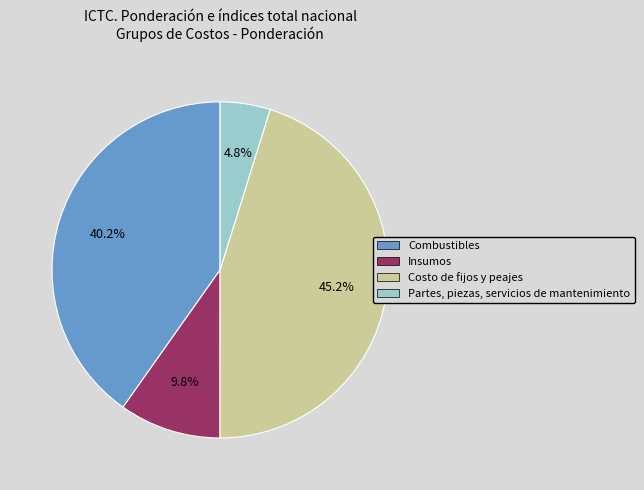

Which category has the biggest portion of the pie?

Costo de fijos y peajes